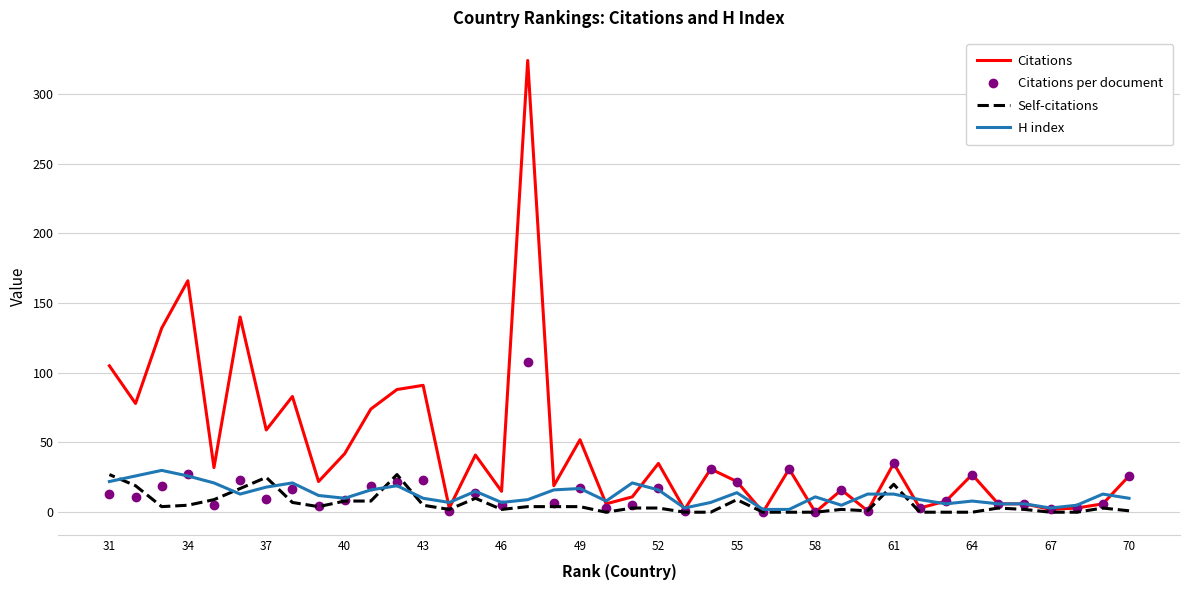

The value of Citations at 35 is 32.0. True or false?

True